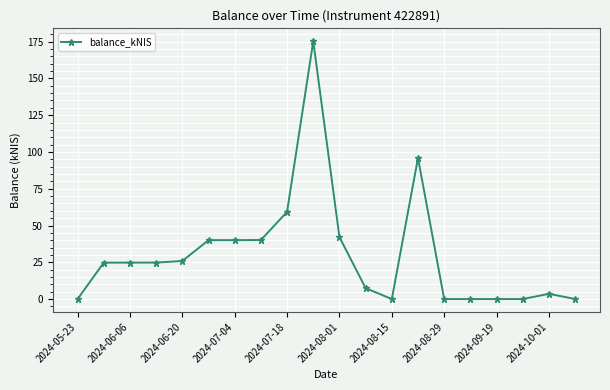

What is the value of the 3rd point from the left?

24.8